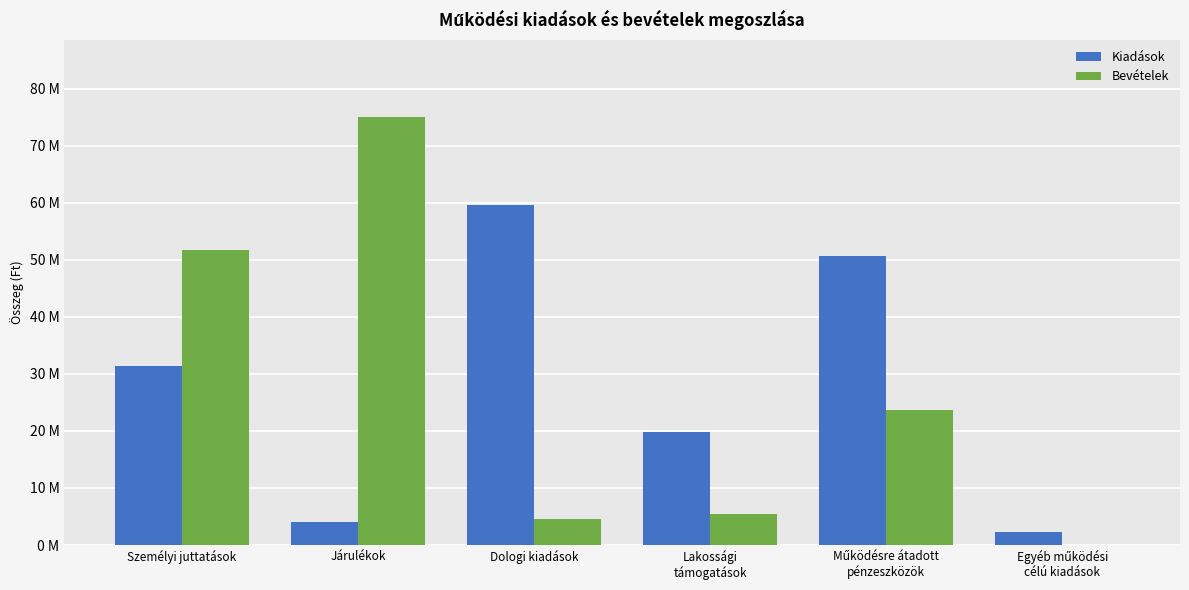

What are all the series names shown in the legend?

Kiadások, Bevételek